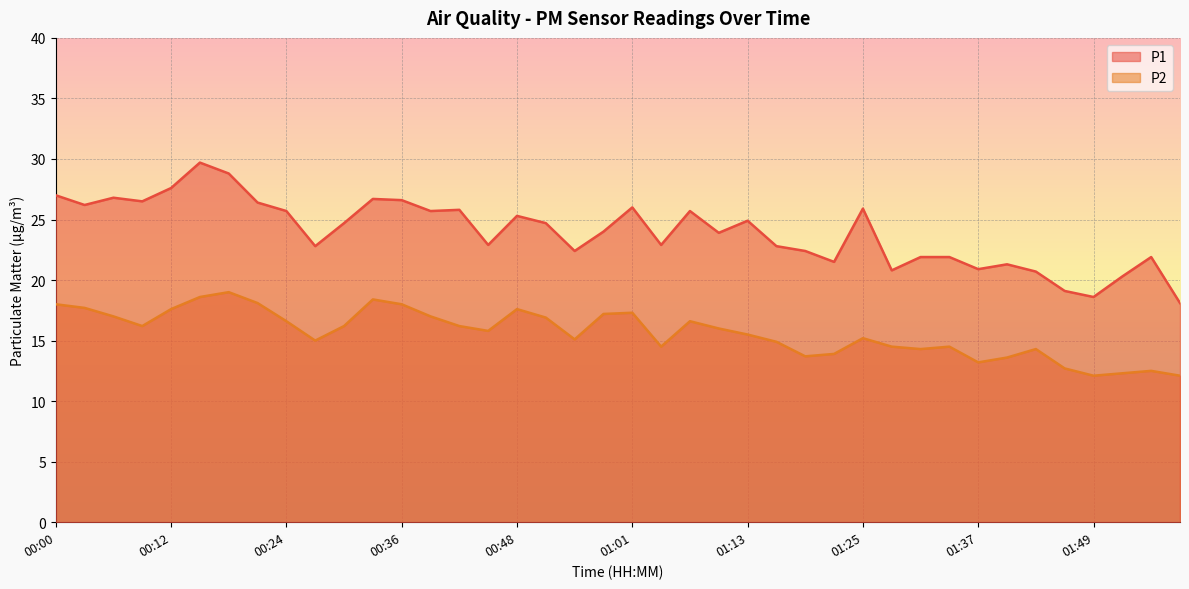

Read the P1 value at 00:58.

24.0